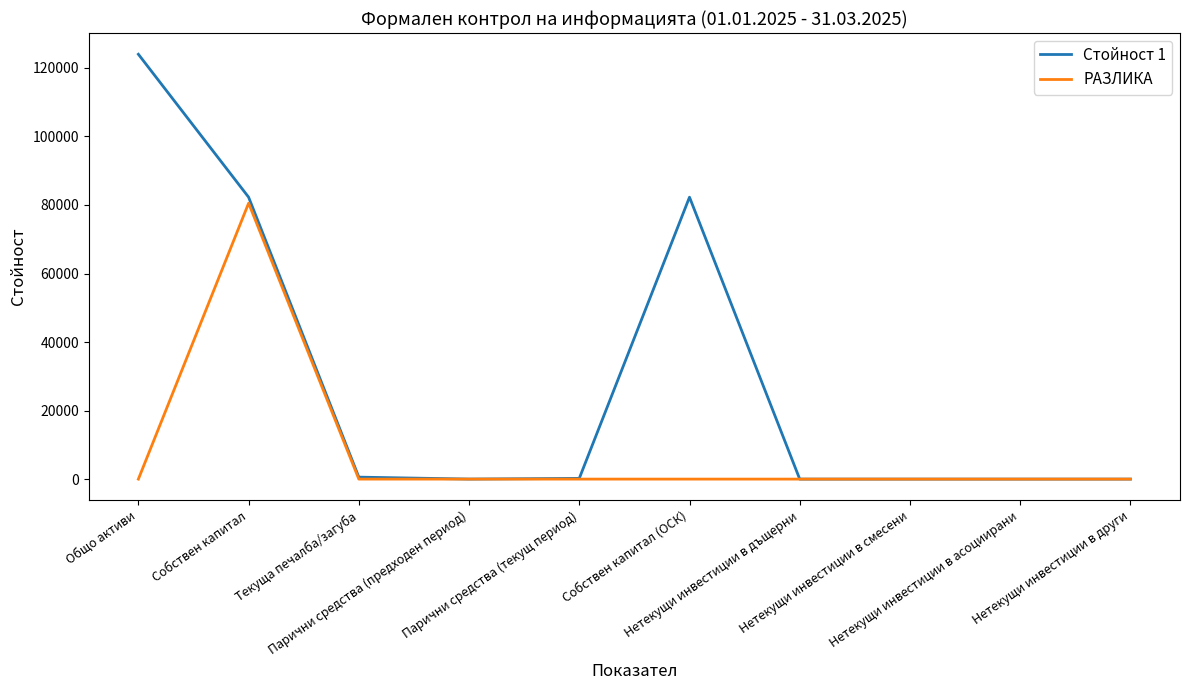

Which series has the largest total across all categories?

Стойност 1